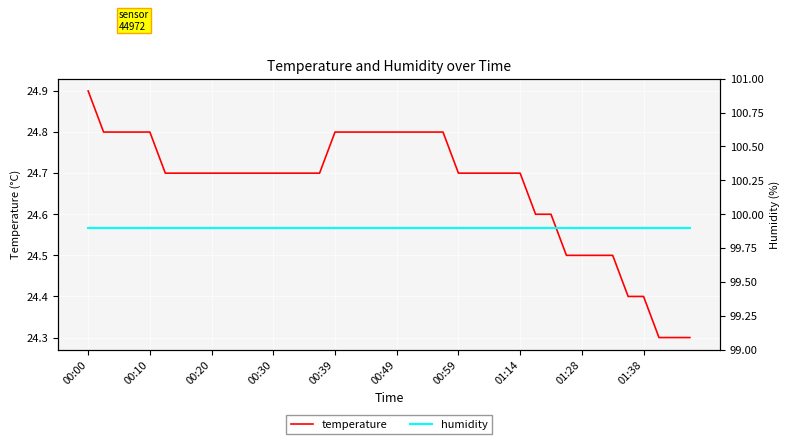

What is the highest value of the temperature series?

24.9